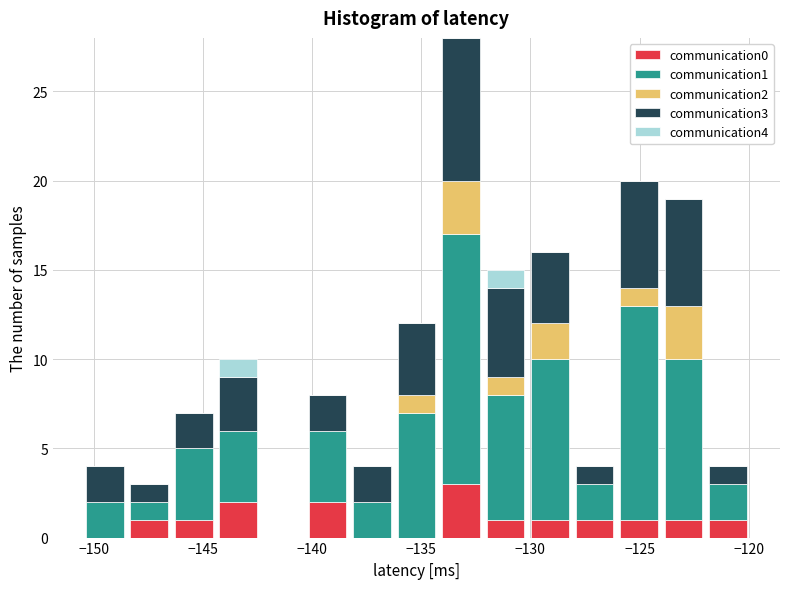

What is the total height of the stacked bar covering -136.0 to -134.0 on the x-axis? Neither the bar edges nor the heights are printed on the chart, so give them approximately, as read against the axes.

12